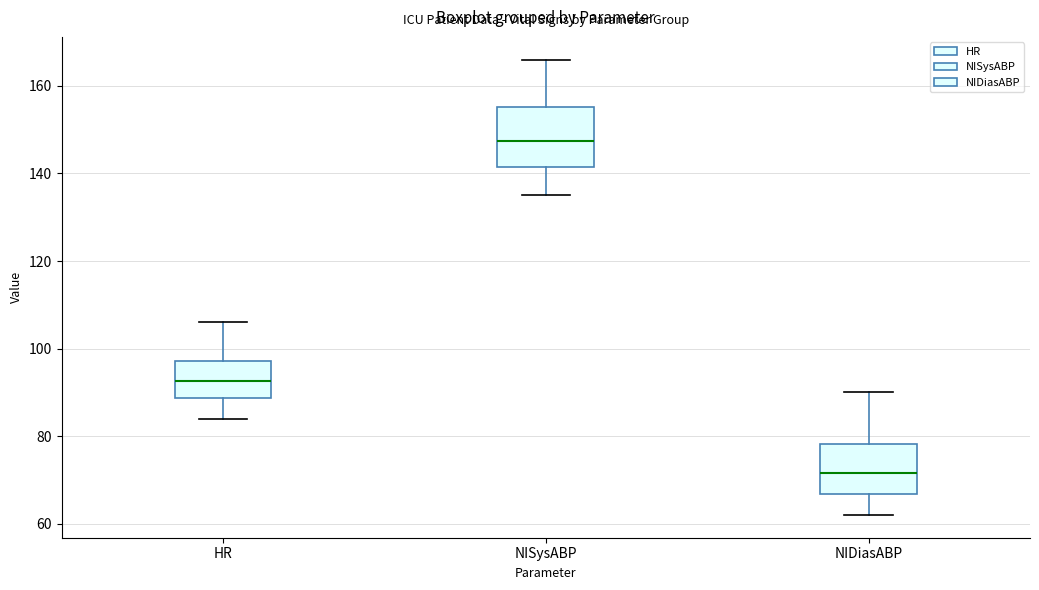

Where is the lower edge of the box for NISysABP on the y-axis? The values are not printed on the chart, so give them approximately, as read against the axis.

142